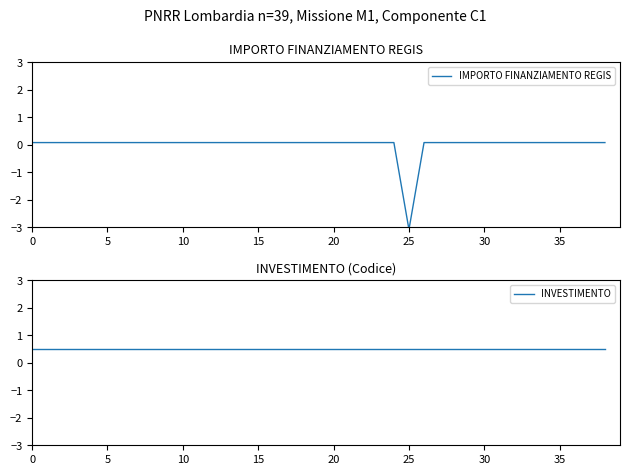

Rank the series at 15 from lowest to highest value.

IMPORTO FINANZIAMENTO REGIS, INVESTIMENTO